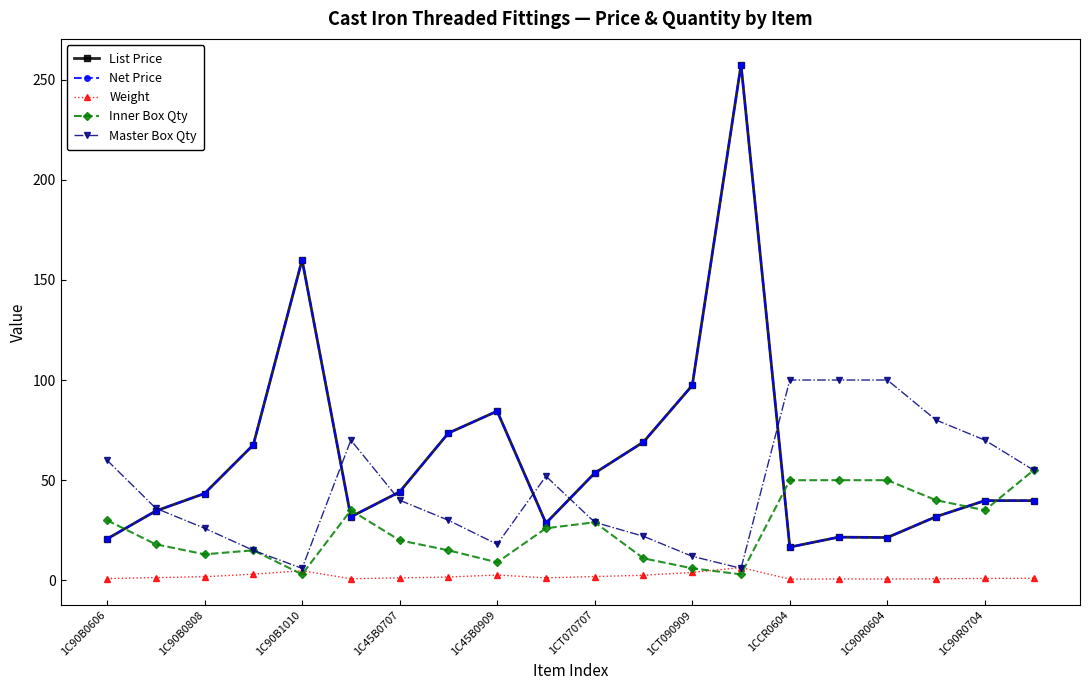

Does the chart have visible grid lines?

No